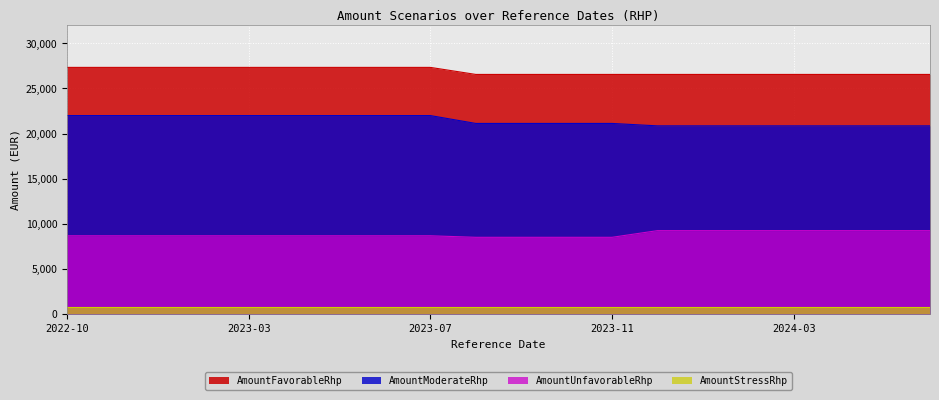

What is the highest value of the AmountFavorableRhp series?

27330